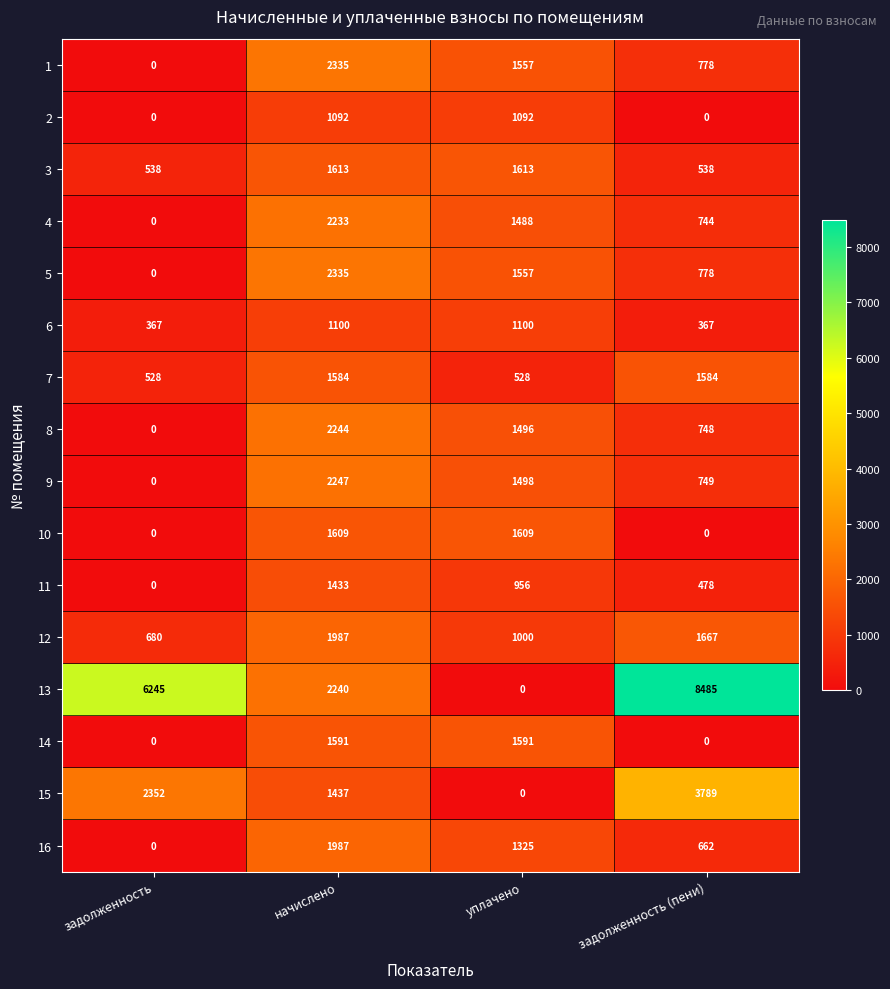

Which label corresponds to the largest value in the chart?

задолженность (пени)